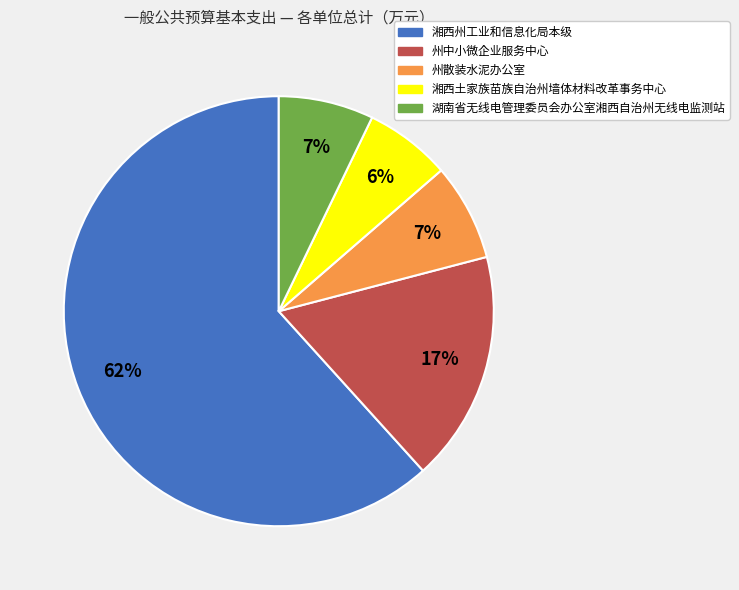

Do 州散装水泥办公室 and 湘西州工业和信息化局本级 together represent more than half of the pie?

Yes